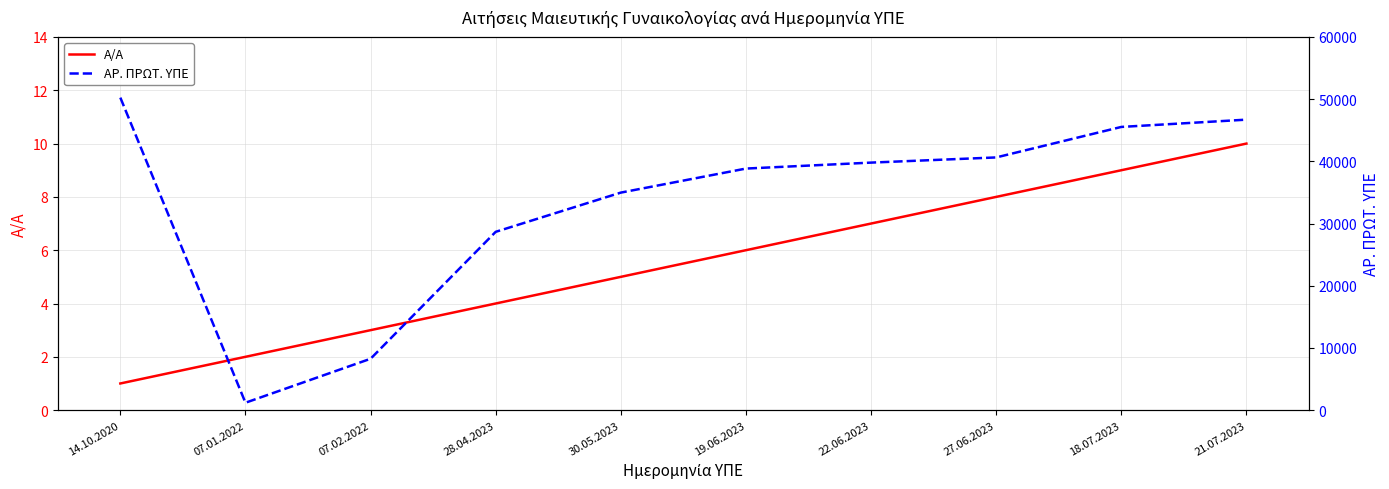

What is the maximum value shown in the chart?

50248